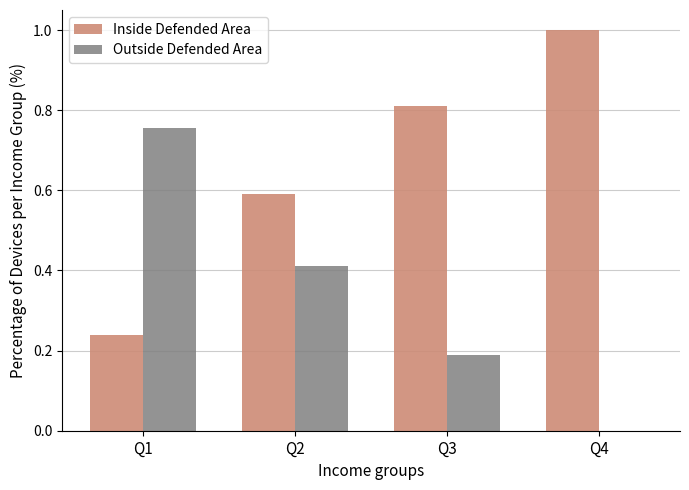

What is the sum of all Outside Defended Area values?

1.4